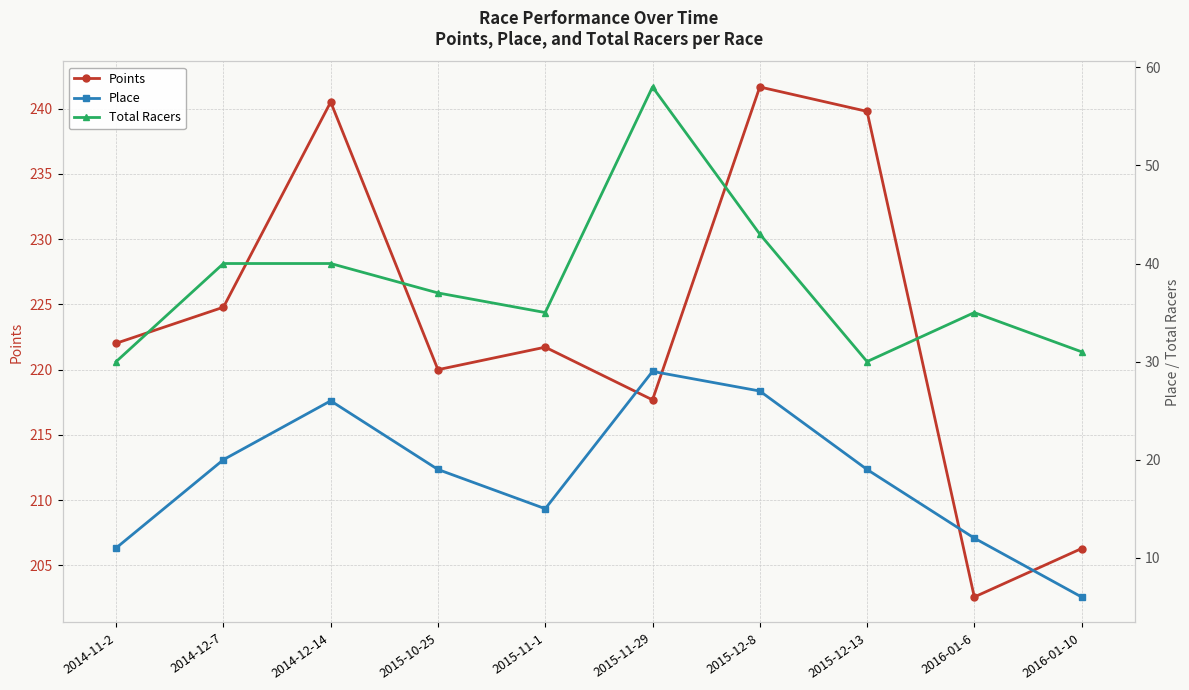

At how many categories does at least one series exceed 177?

10